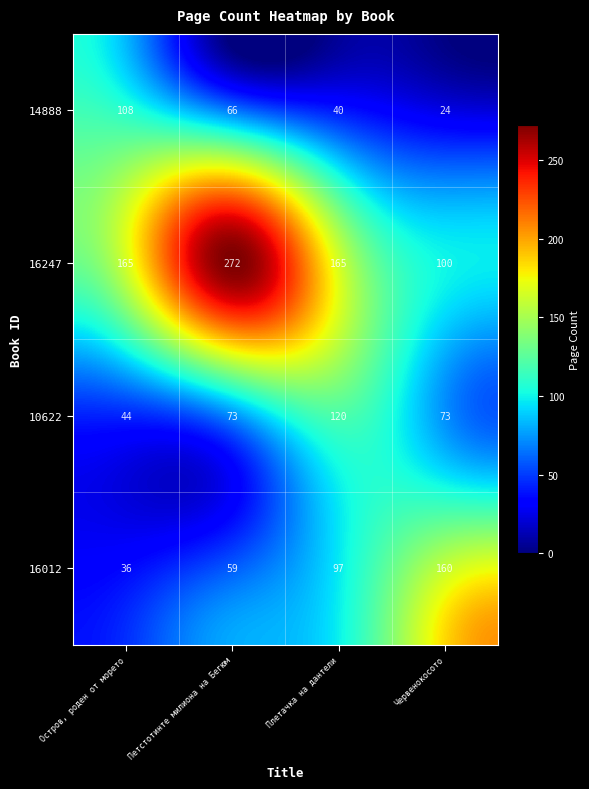

Reading left to right, extract all data points from this chart.

14888: 108	66	40	24
16247: 165	272	165	100
10622: 44	73	120	73
16012: 36	59	97	160